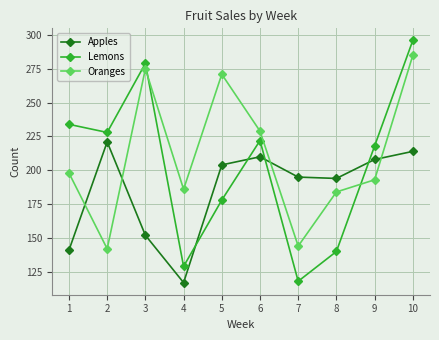

What is the average value of the Apples series?

186